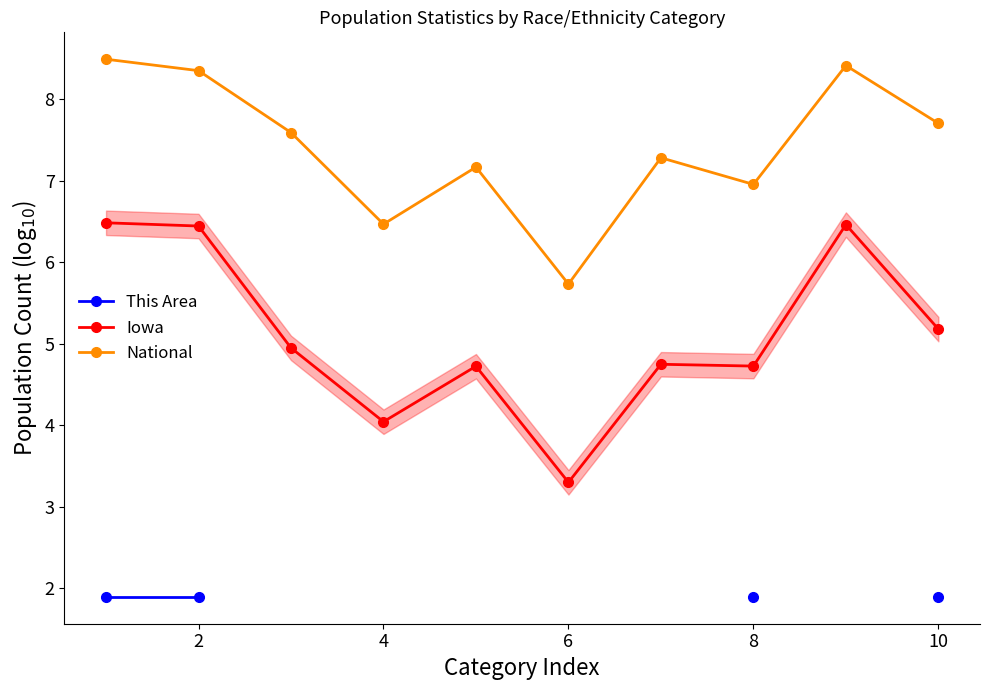

At how many categories does at least one series exceed 6?

9